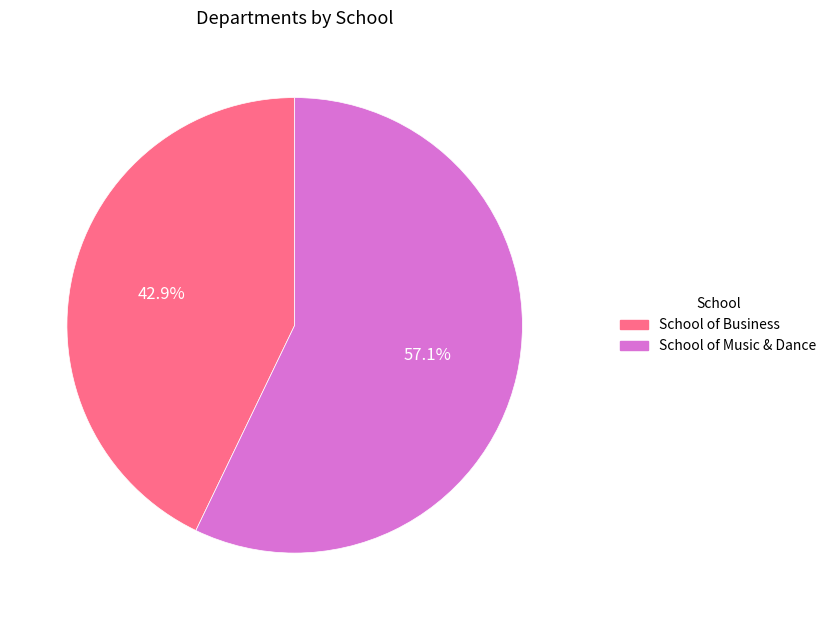

Between School of Business and School of Music & Dance, which is larger?

School of Music & Dance